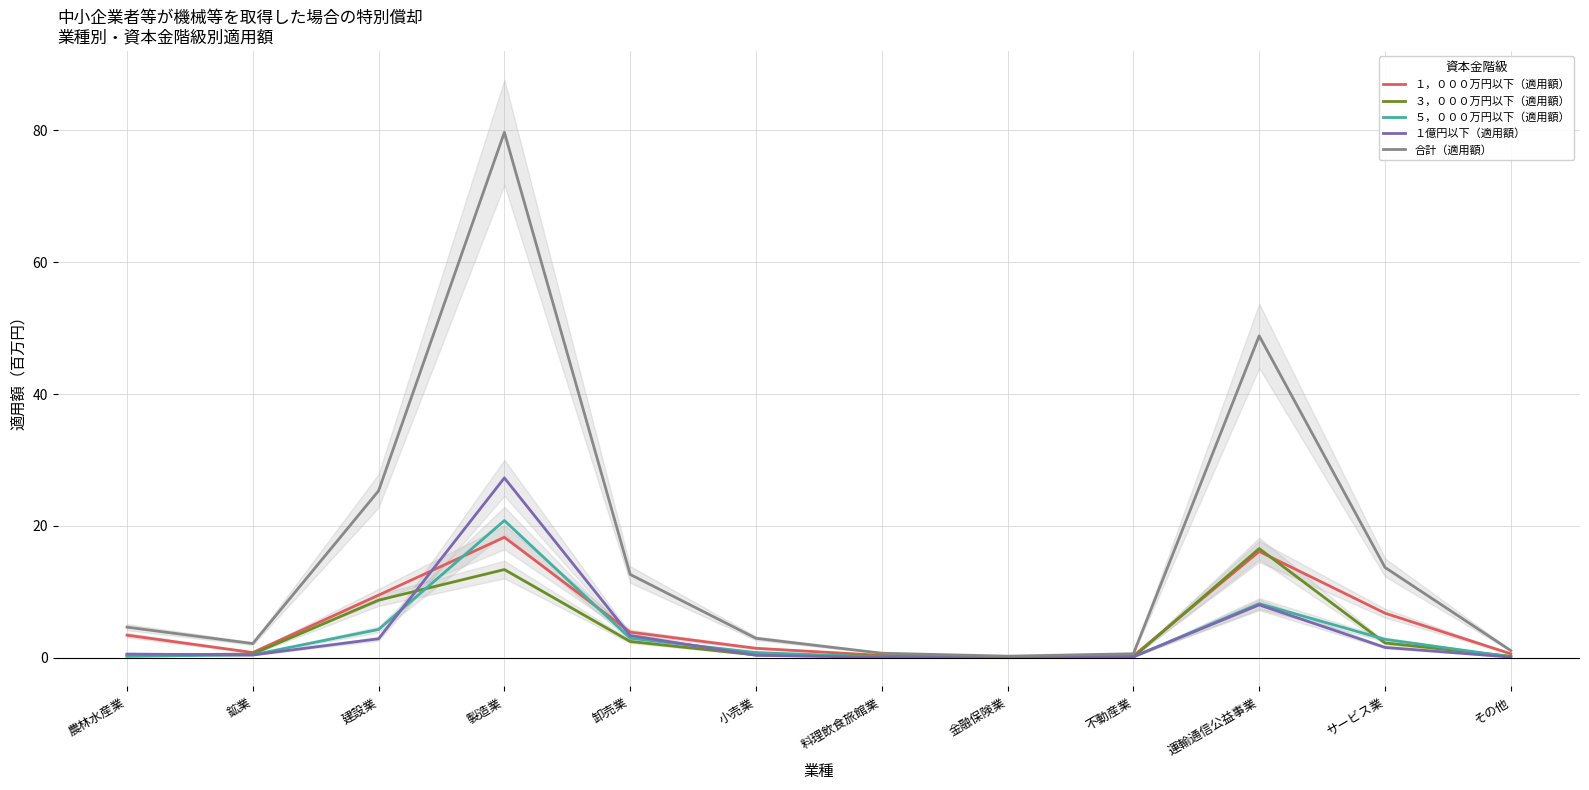

Count the number of data series in this chart.

5